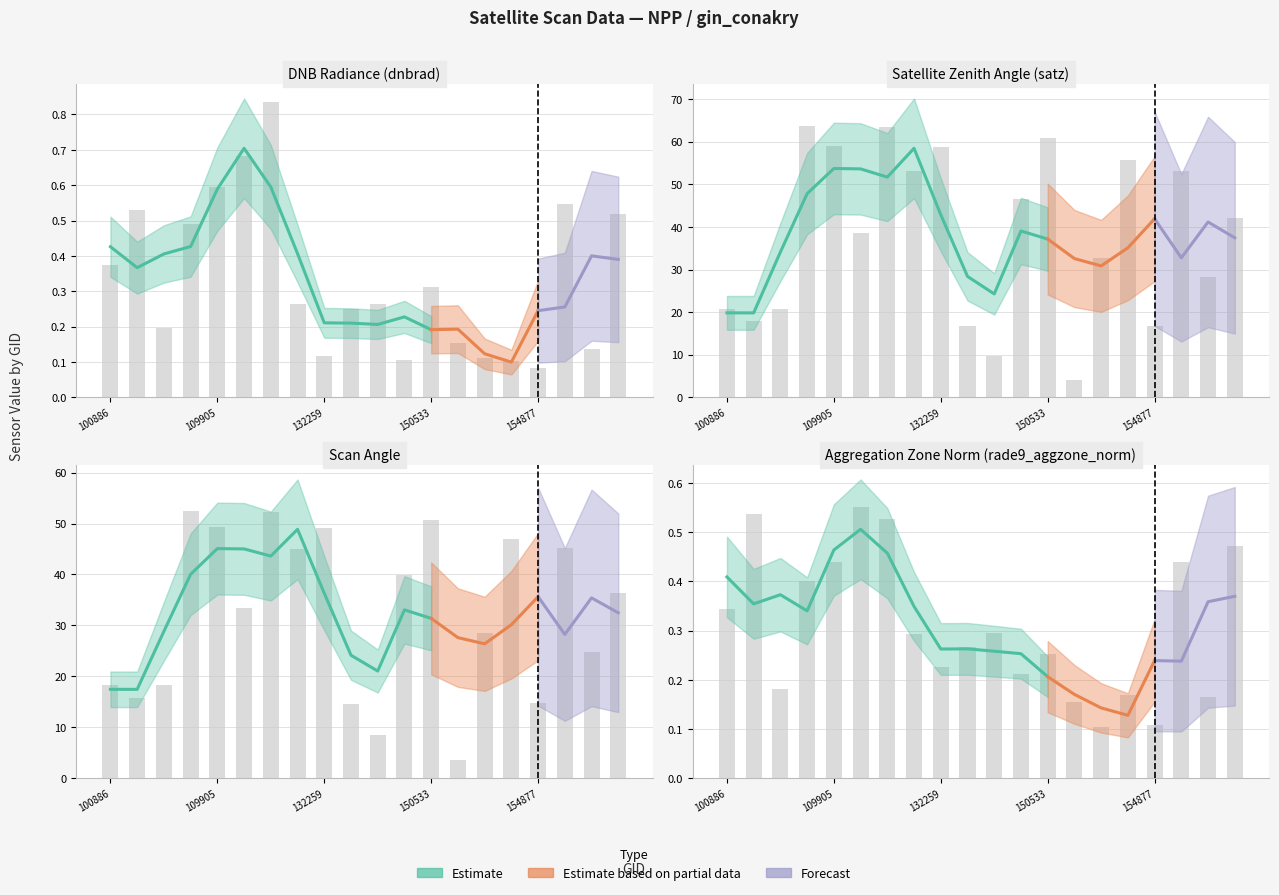

At how many categories does at least one series exceed 57?

5